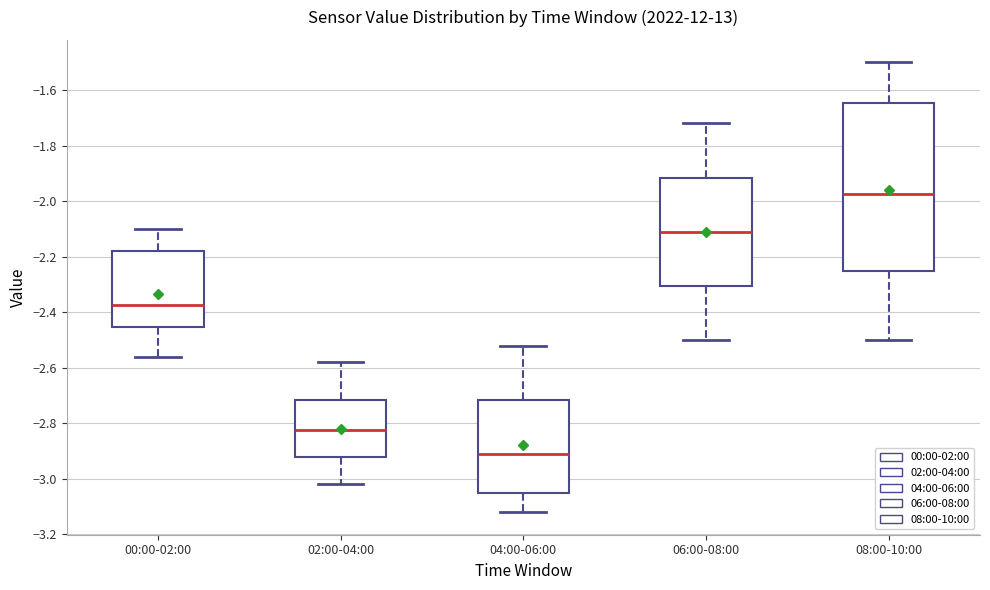

Which box has the highest median line?

08:00-10:00